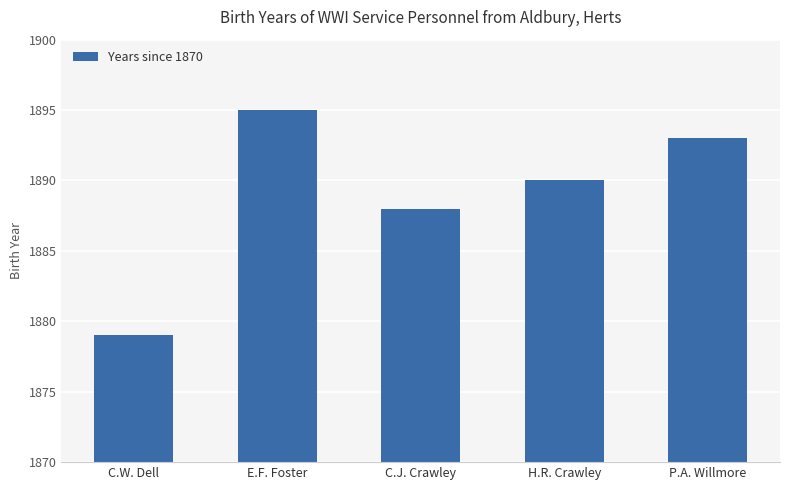

Are the bars horizontal?

No